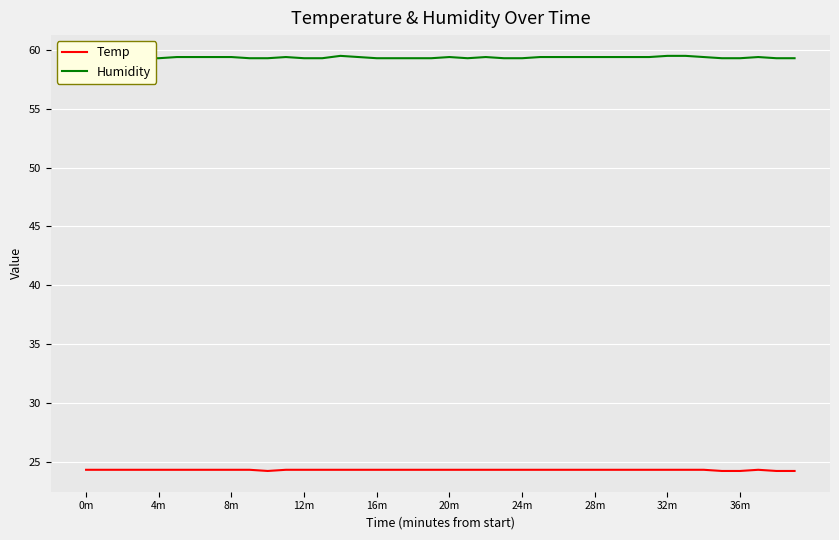

At which category is the sum across all series the highest?

14